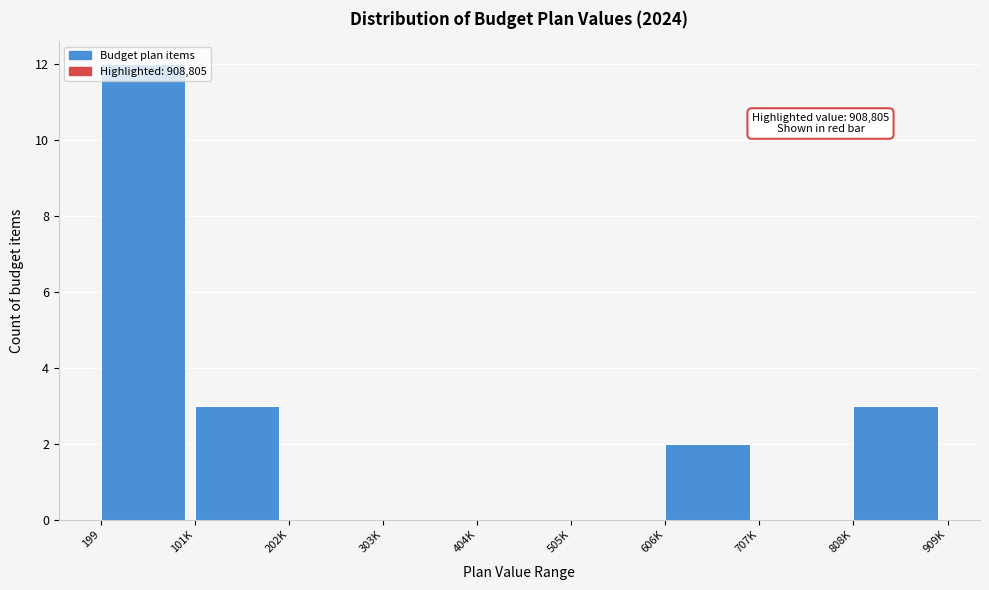

What is the maximum value shown in the chart?

12